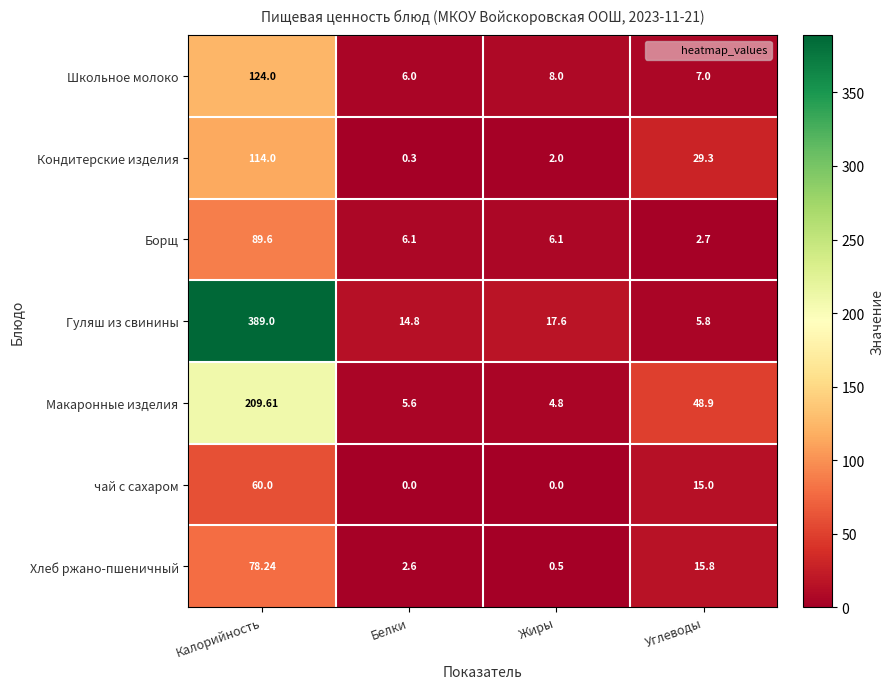

What is the spread (max minus min) of values at Калорийность?

329.0